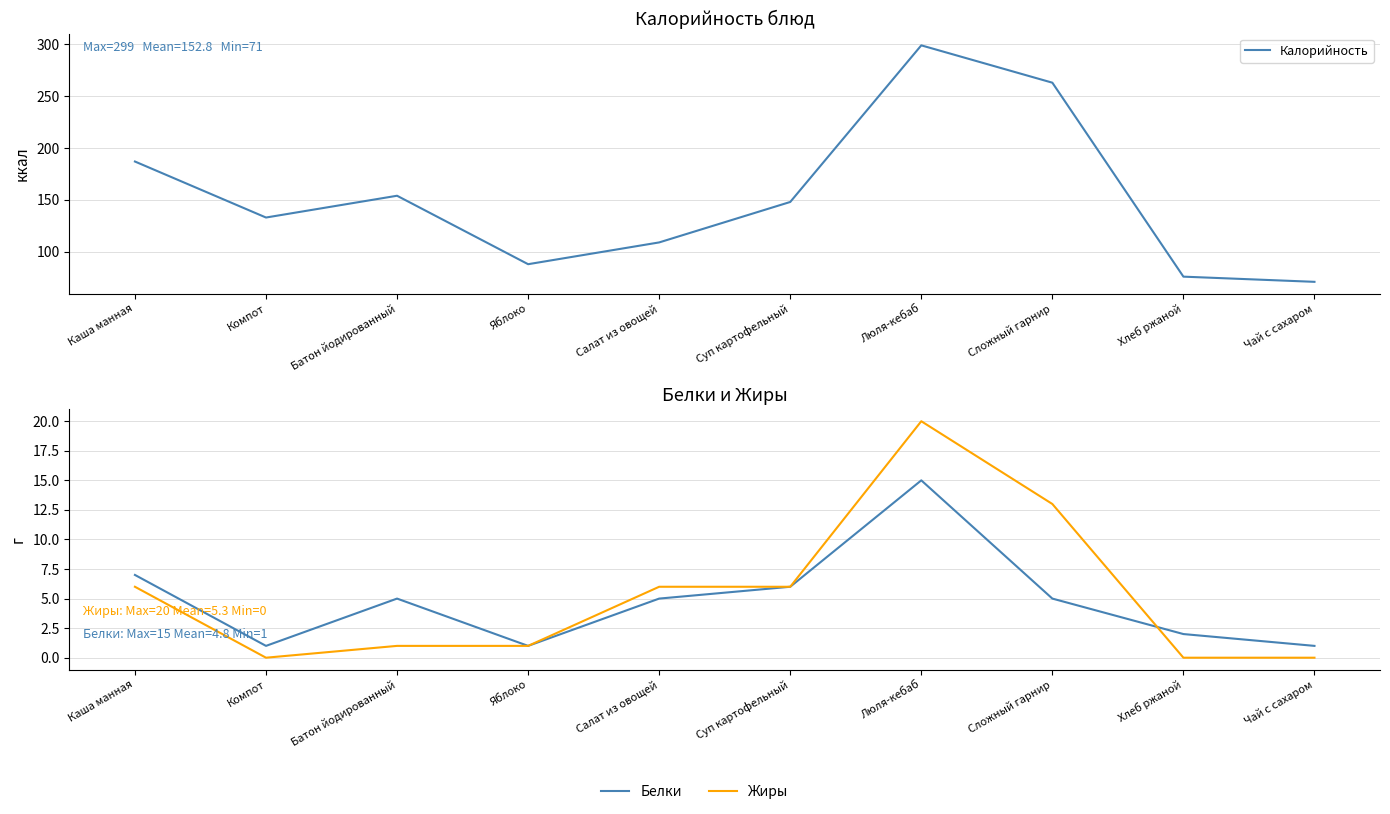

Which series changed the most between Каша манная and Люля-кебаб?

Калорийность